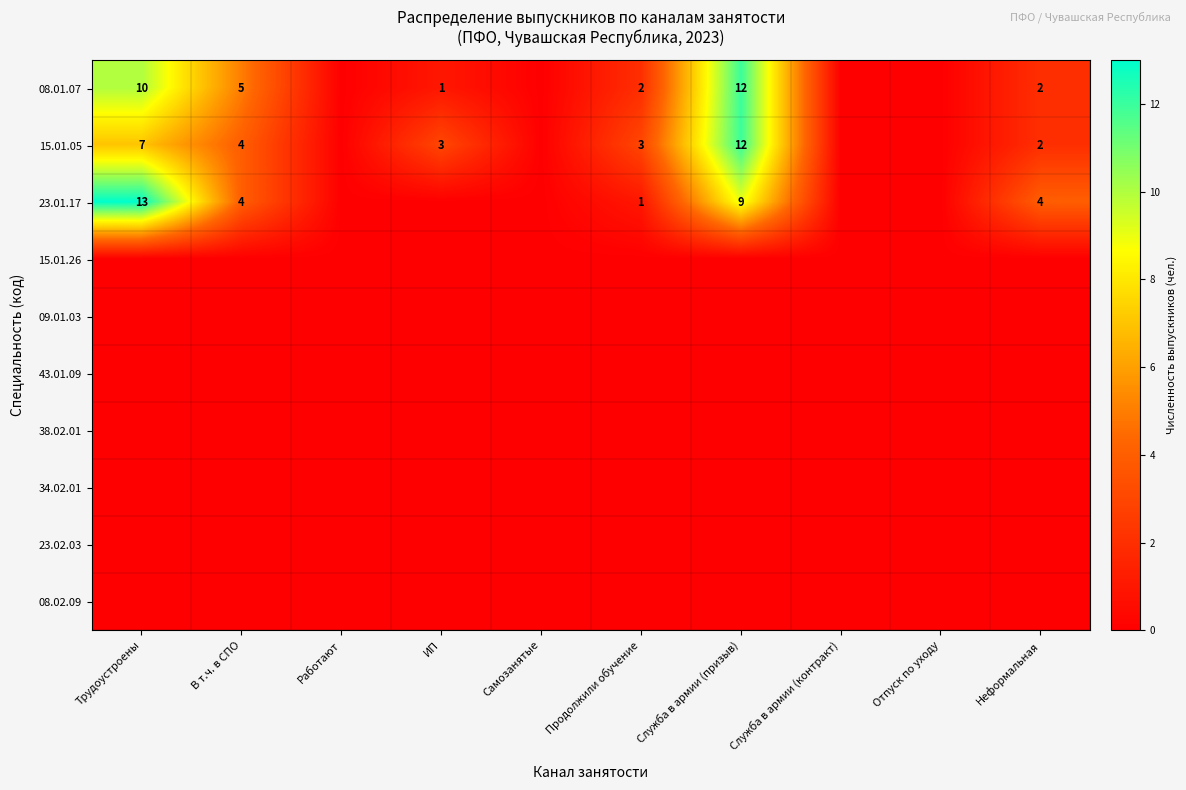

Which series has the largest total across all categories?

08.01.07